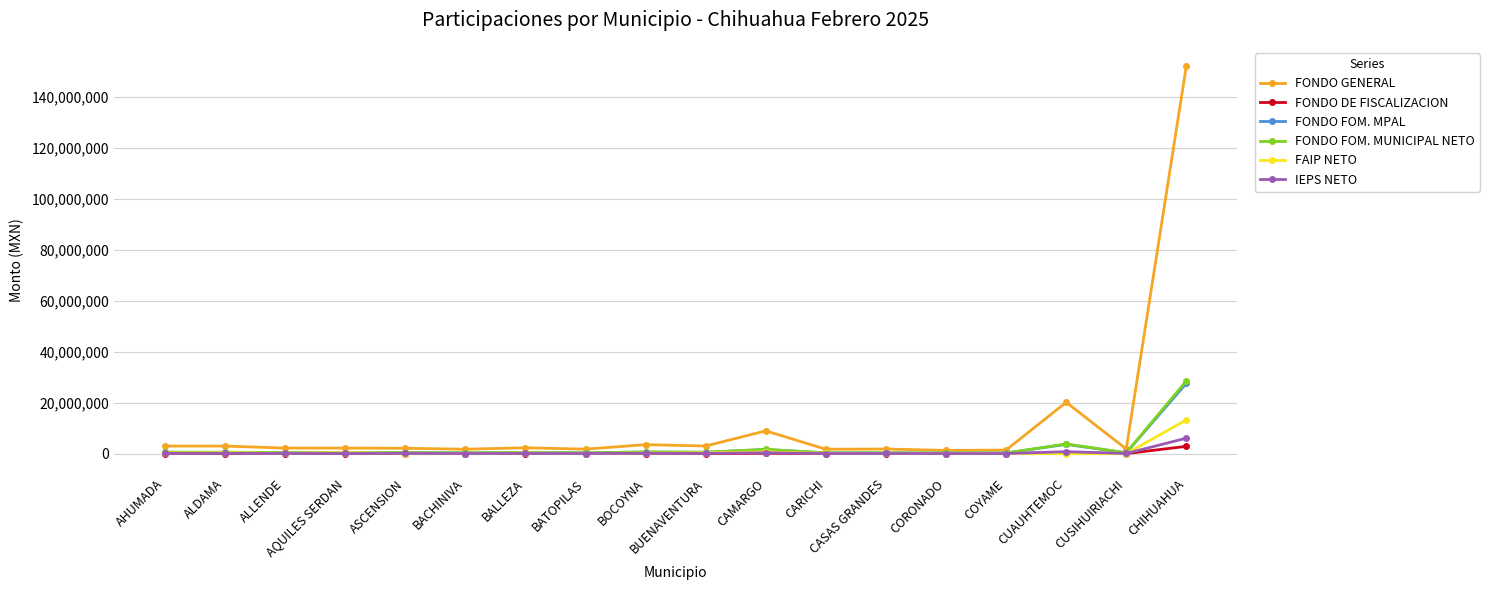

What is the difference between the maximum and minimum values in the FONDO FOM. MPAL series?

27375099